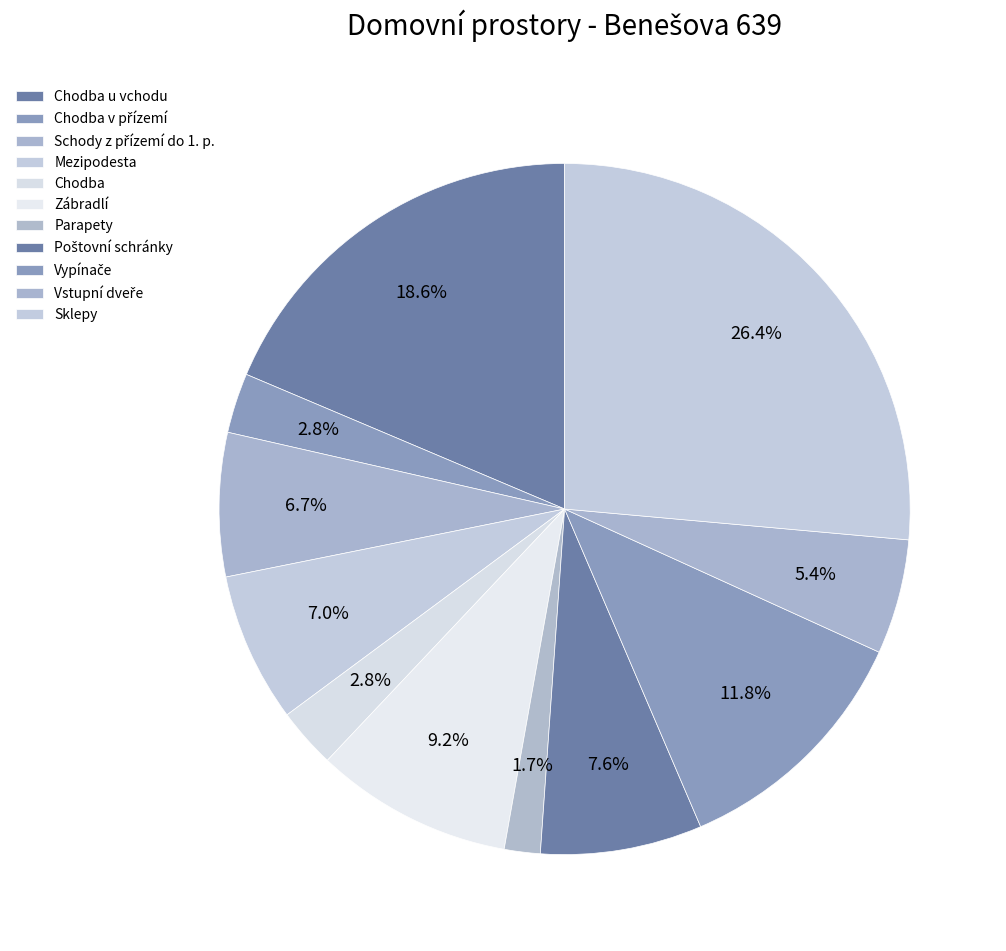

What is the largest slice in the pie chart?

Sklepy